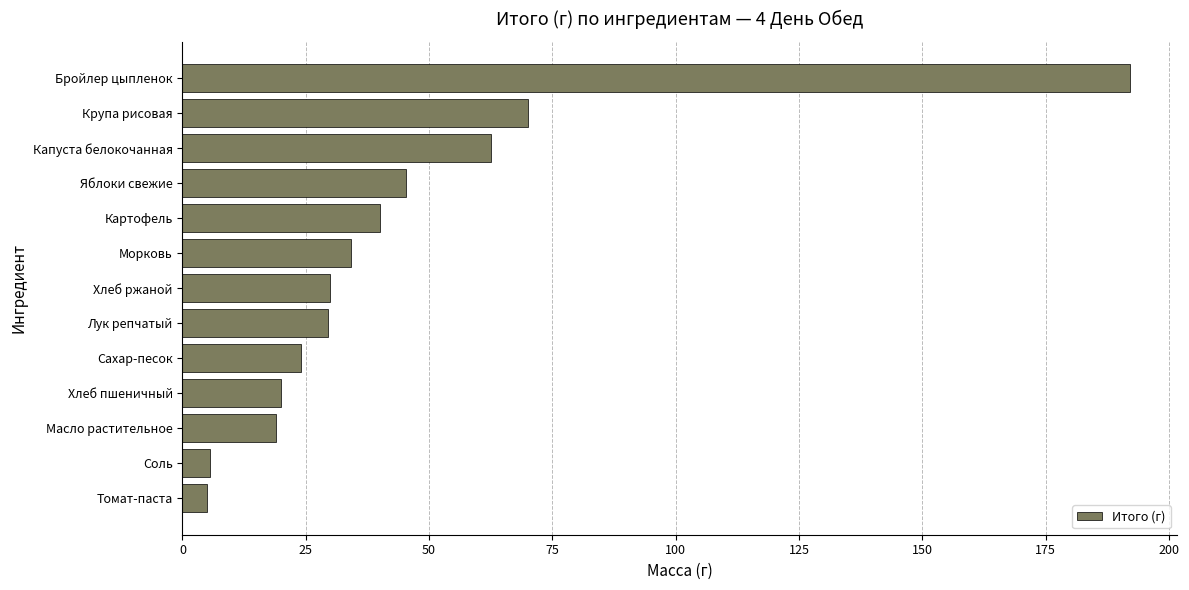

What value does the data have at Сахар-песок?

24.0